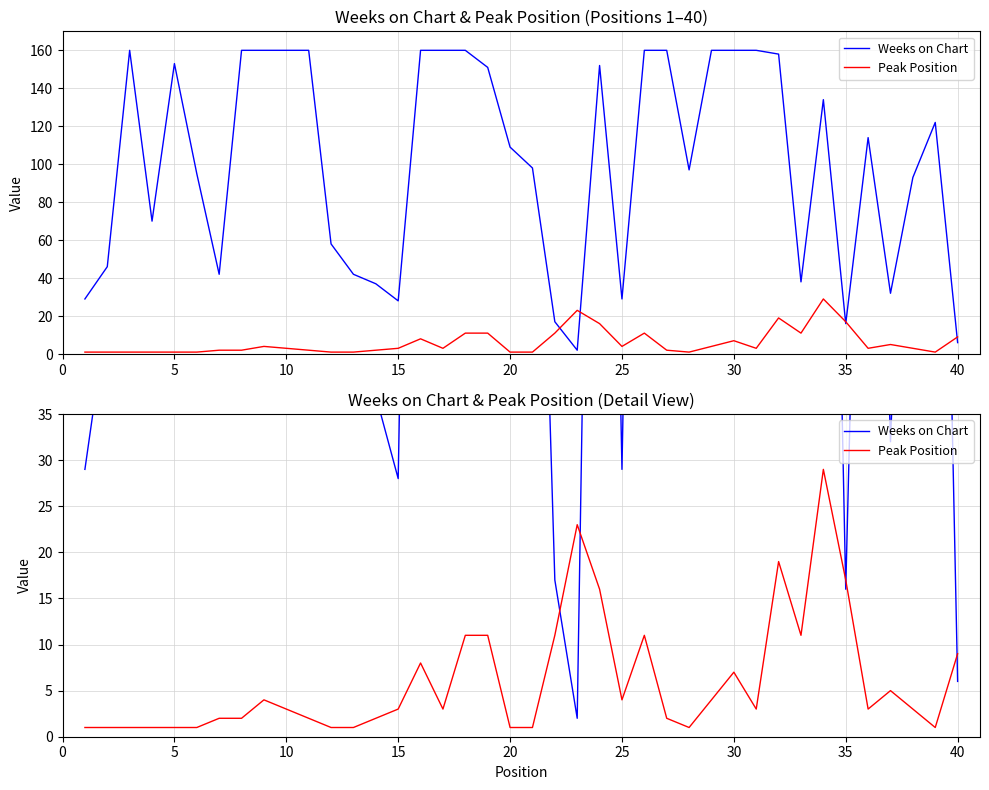

What is the average value of the Weeks on Chart series?

101